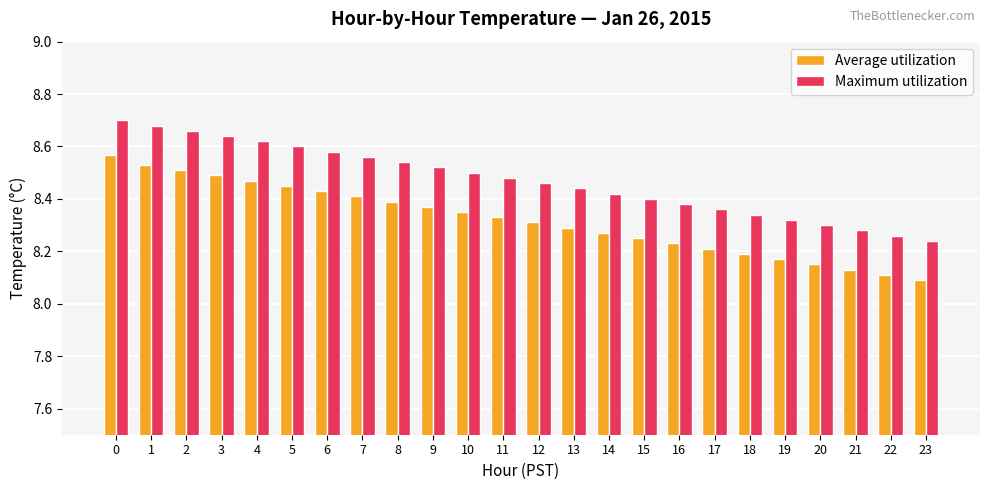

What is the difference between the Average utilization values at 12 and 0?

0.3